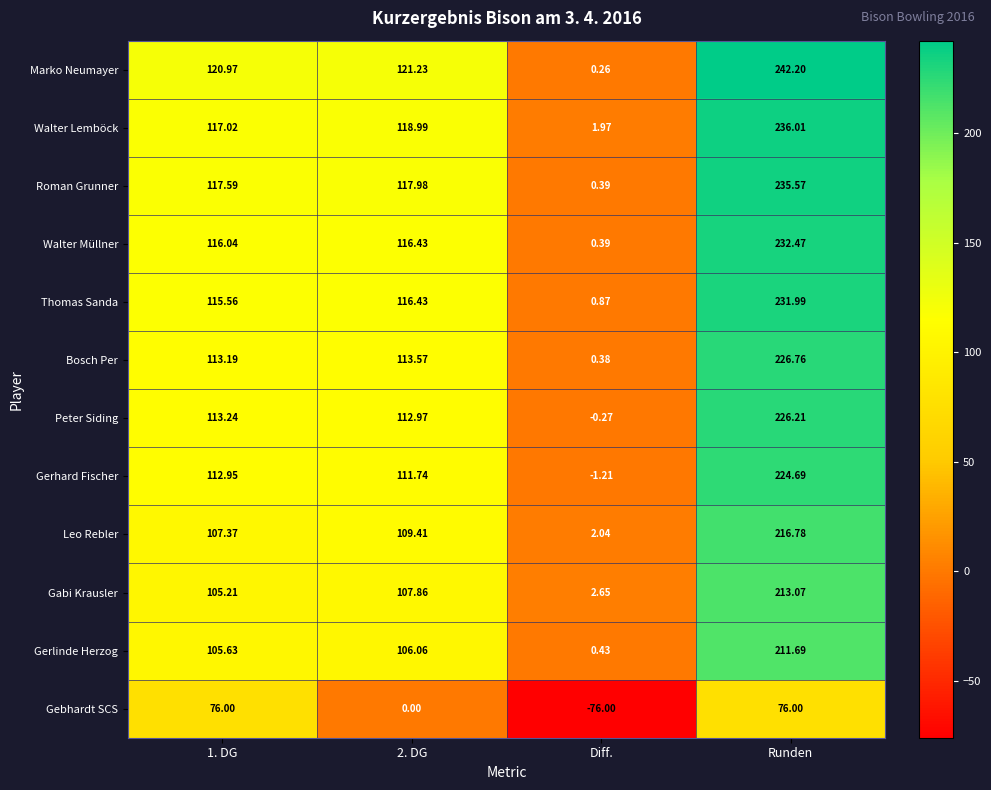

Which label corresponds to the largest value in the chart?

Runden